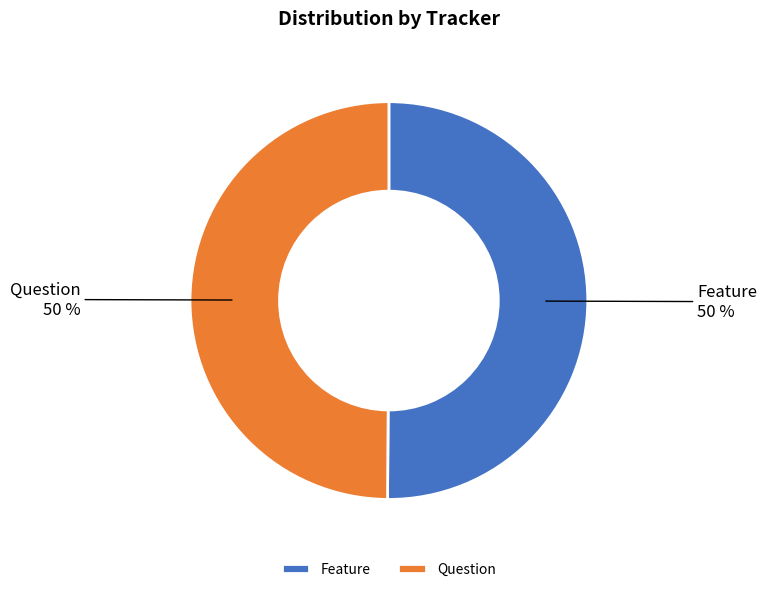

How many segments does this pie chart have?

2